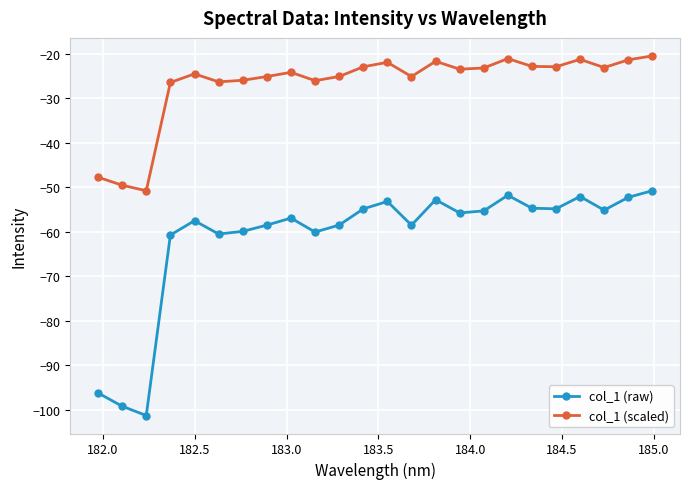

True or false: col_1 (scaled) has more than 0 points higher than both neighbors.

True